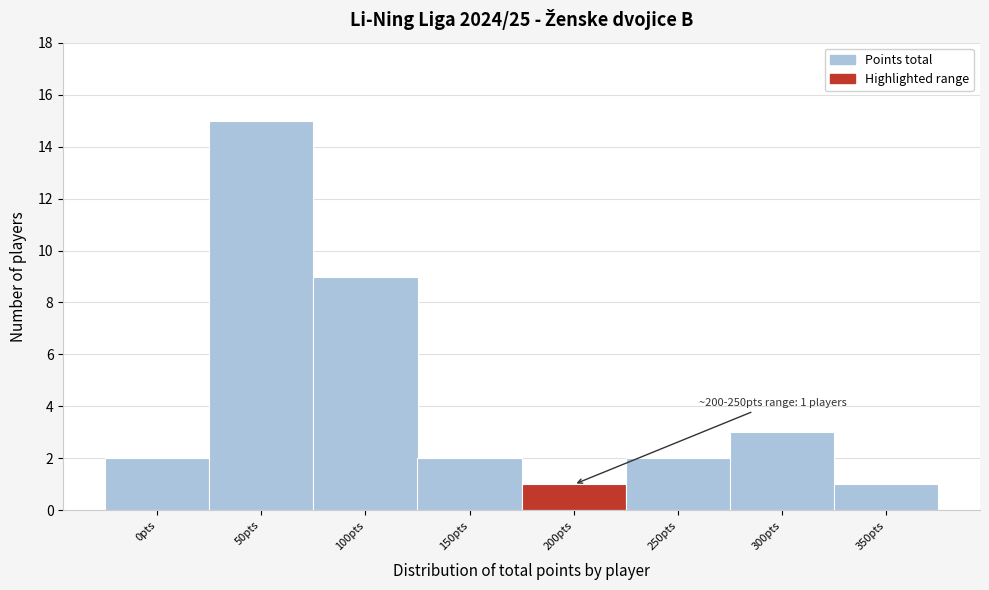

Reading left to right, extract all data points from this chart.

0pts=2	50pts=15	100pts=9	150pts=2	200pts=1	250pts=2	300pts=3	350pts=1